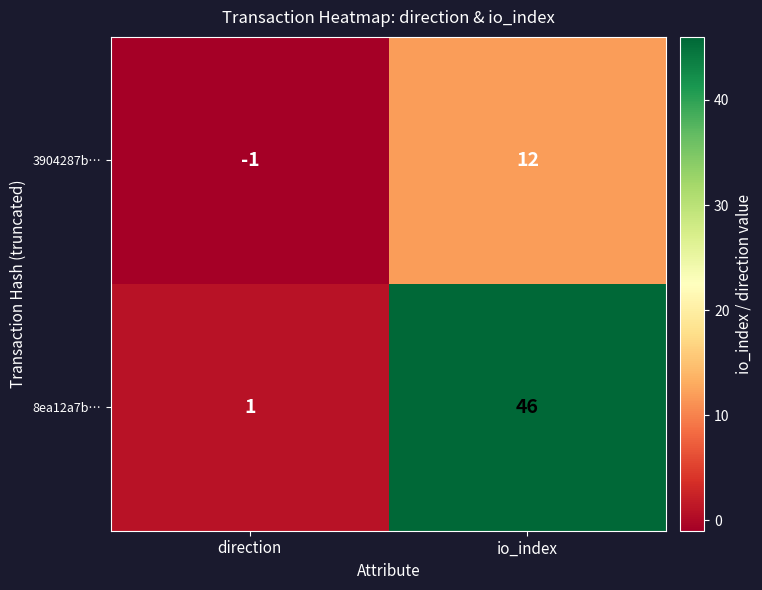

Count the number of categories in the chart.

2